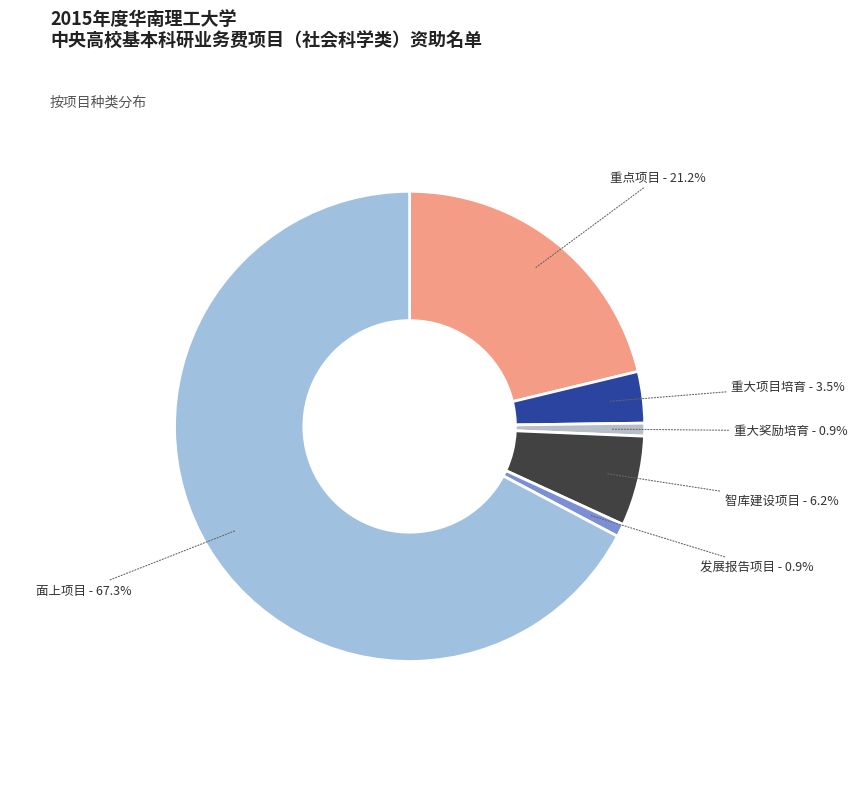

To the nearest percent, what is the difference between the 重大项目培育 and 发展报告项目 slice percentages?

3%